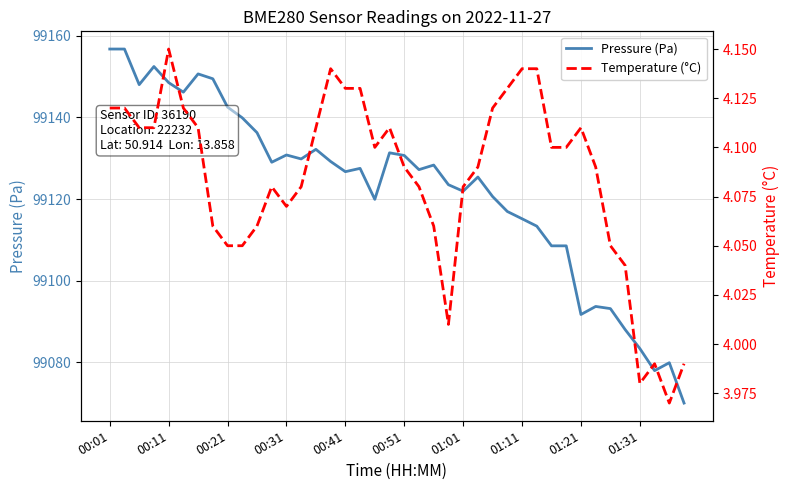

How many interior local peaks does the Pressure (Pa) series have?

10